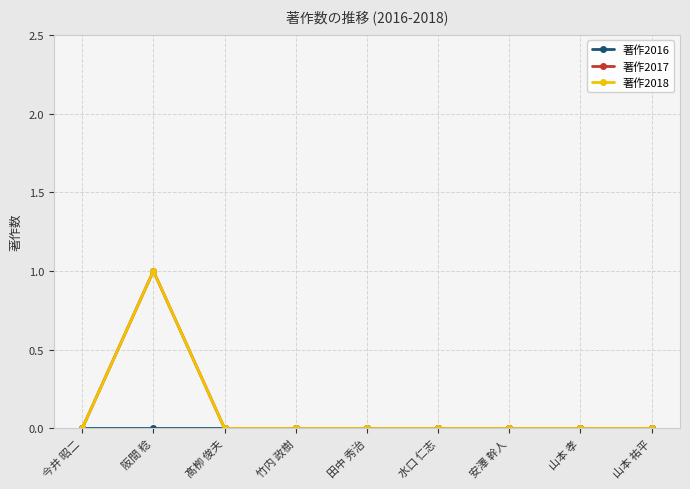

Is this an area chart (filled region under the line)?

No